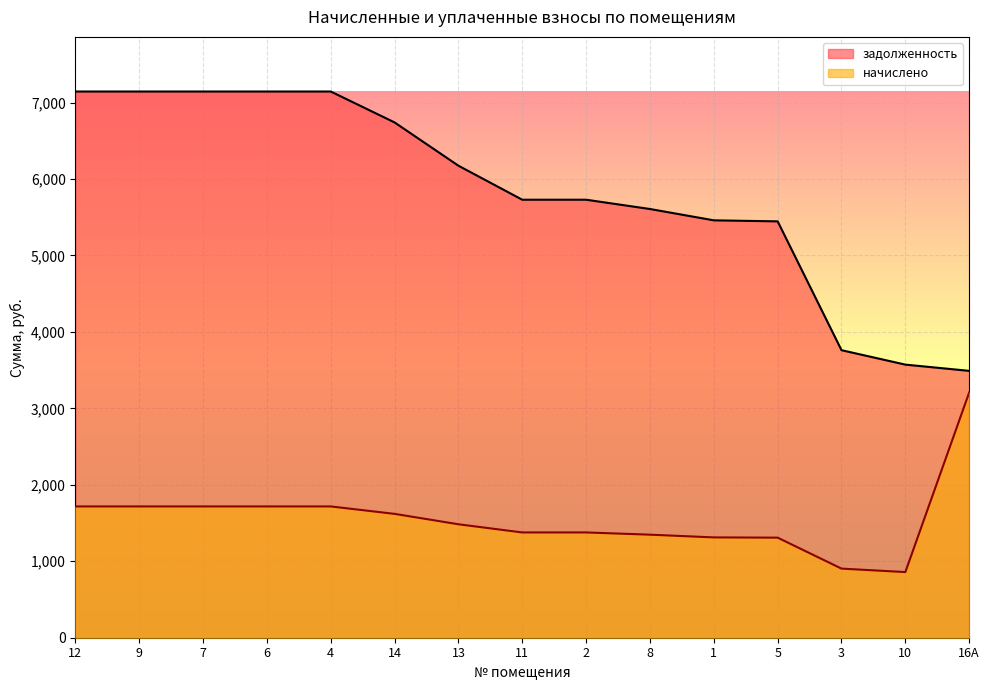

At which label does задолженность reach its minimum?

16А